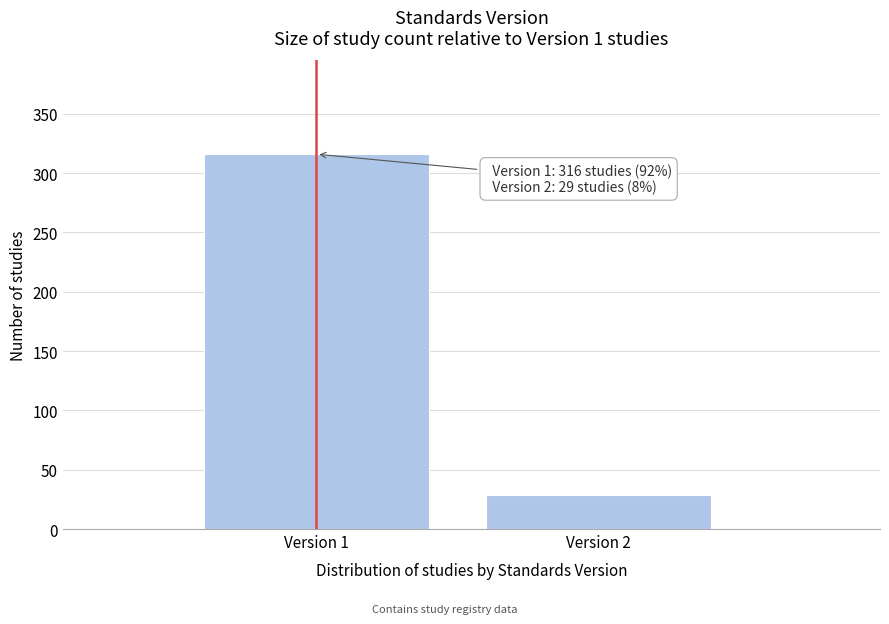

Reading right to left, what are all the values shown in this chart?

Version 2=29	Version 1=316